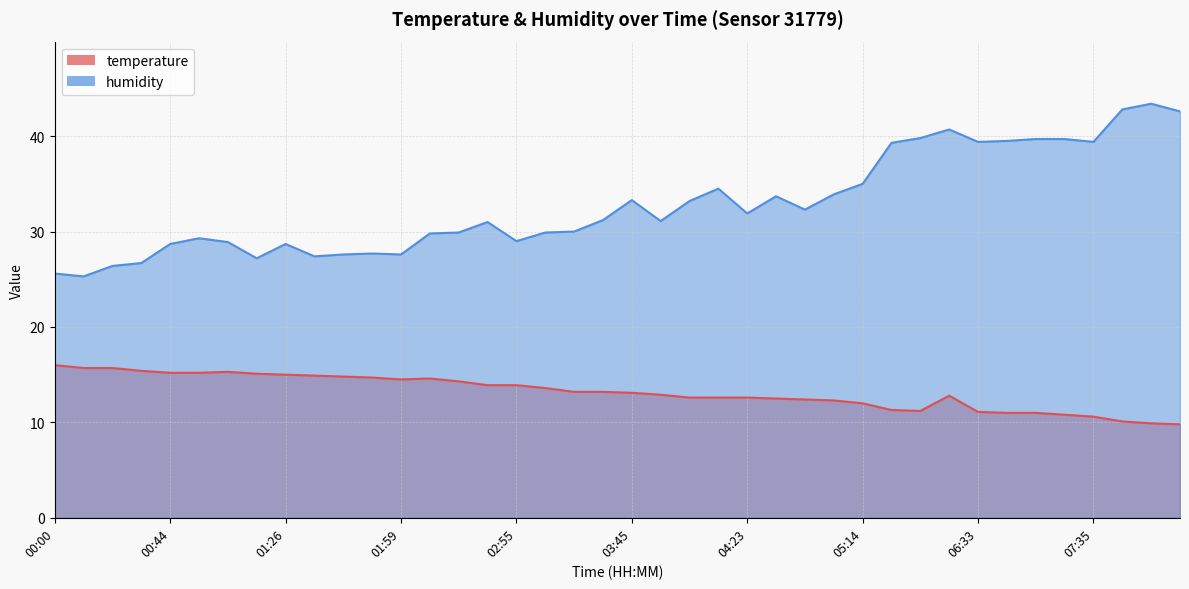

Is it true that humidity equals 14.0 at 03:05?

False